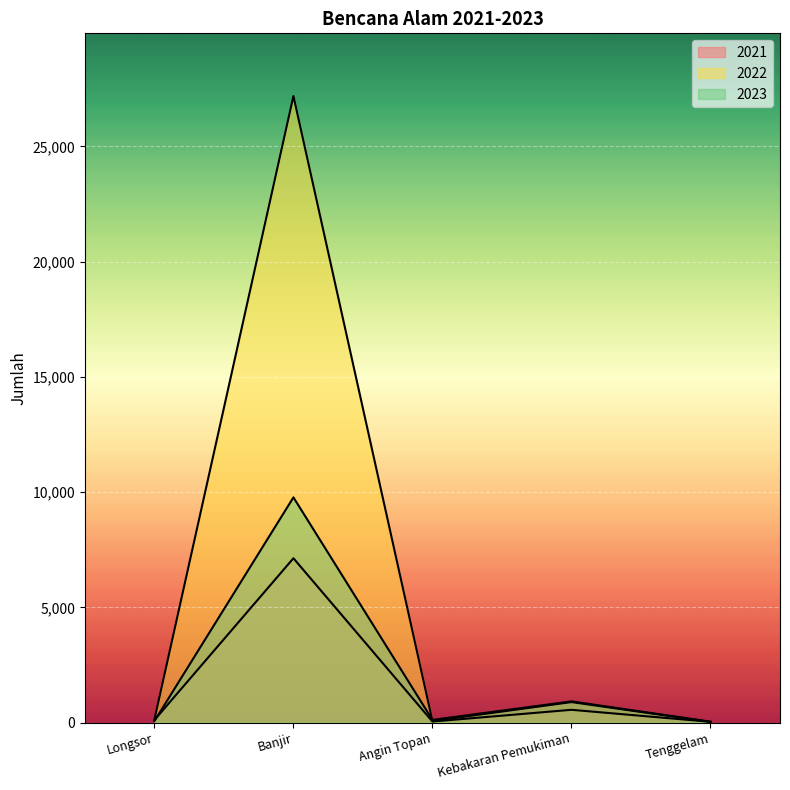

The 2023 series shows 350 at Kebakaran Pemukiman. True or false?

False